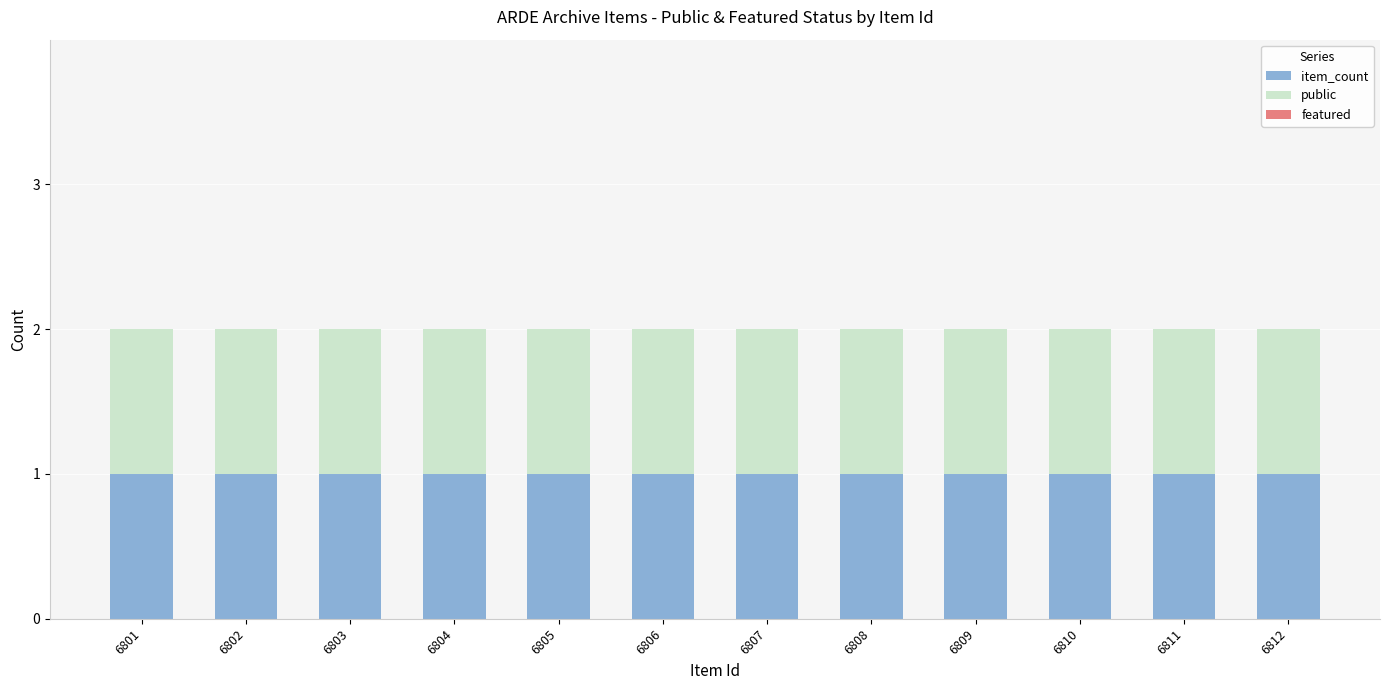

What is the spread (max minus min) of values at 6809?

1